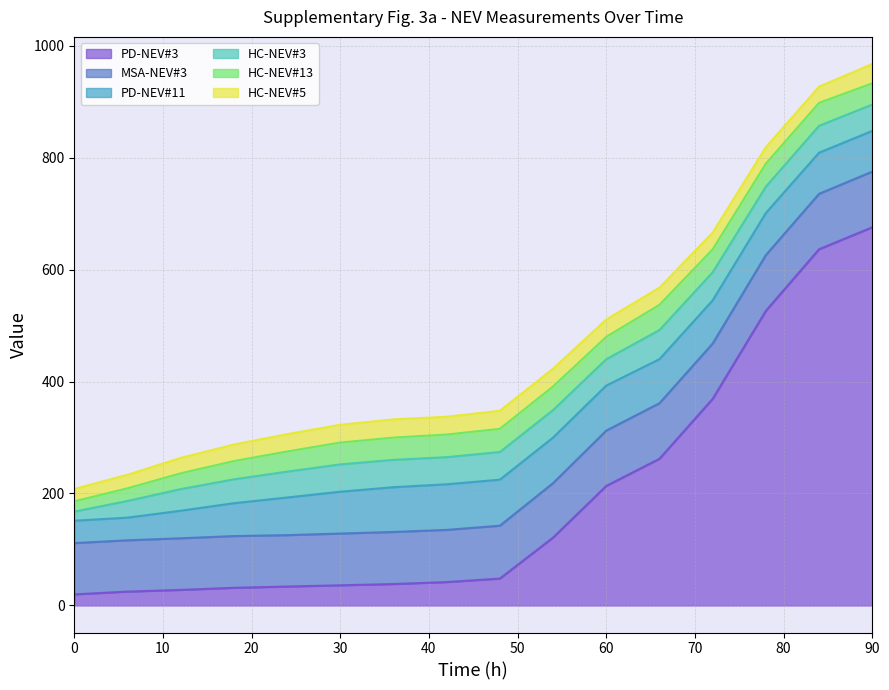

True or false: PD-NEV#3 and PD-NEV#11 cross at least once.

True